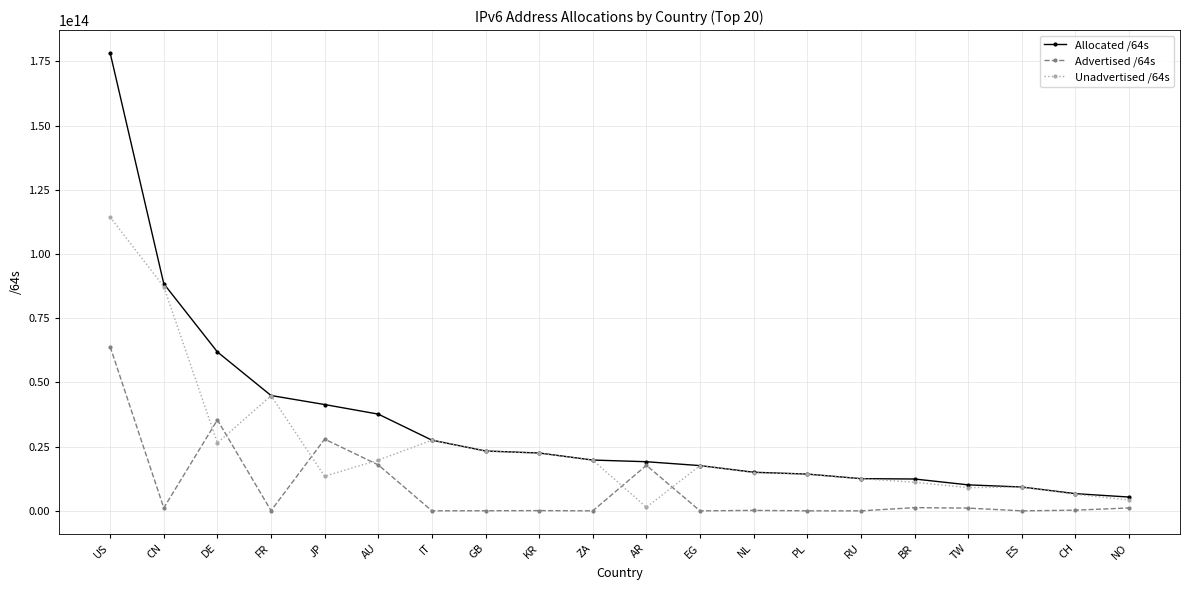

Where is the first local minimum for Advertised /64s?

CN